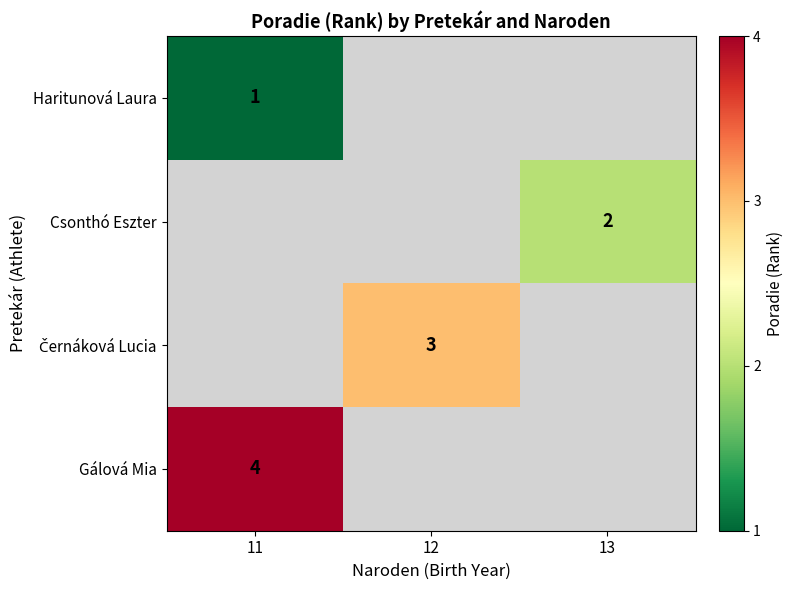

The Haritunová Laura series shows 2 at 11. True or false?

False